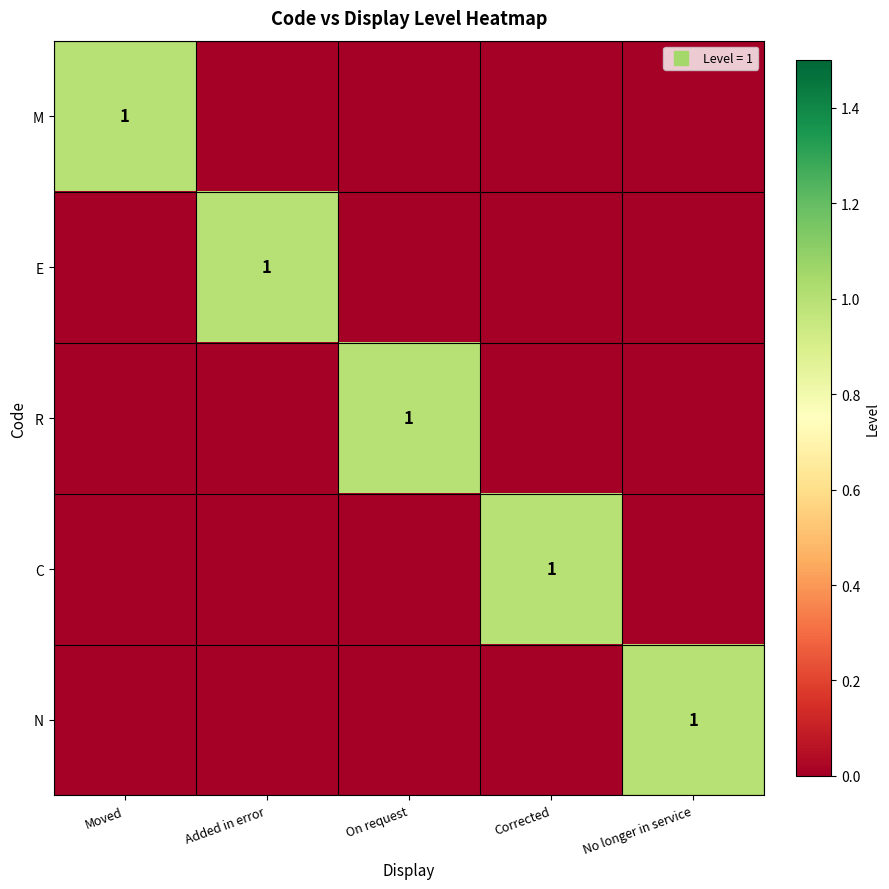

Between Corrected and On request, which is larger?

Corrected